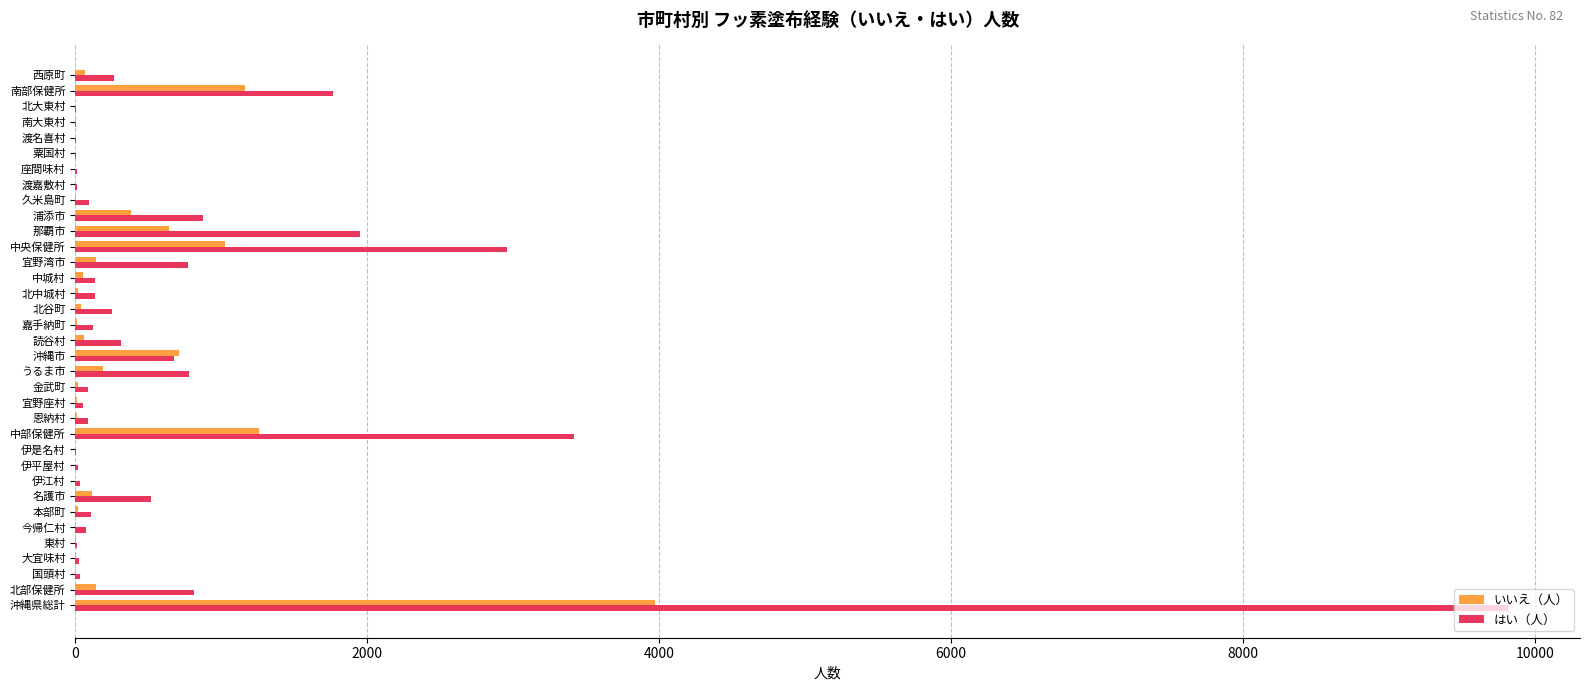

At which category does the chart reach its peak across all series?

沖縄県総計